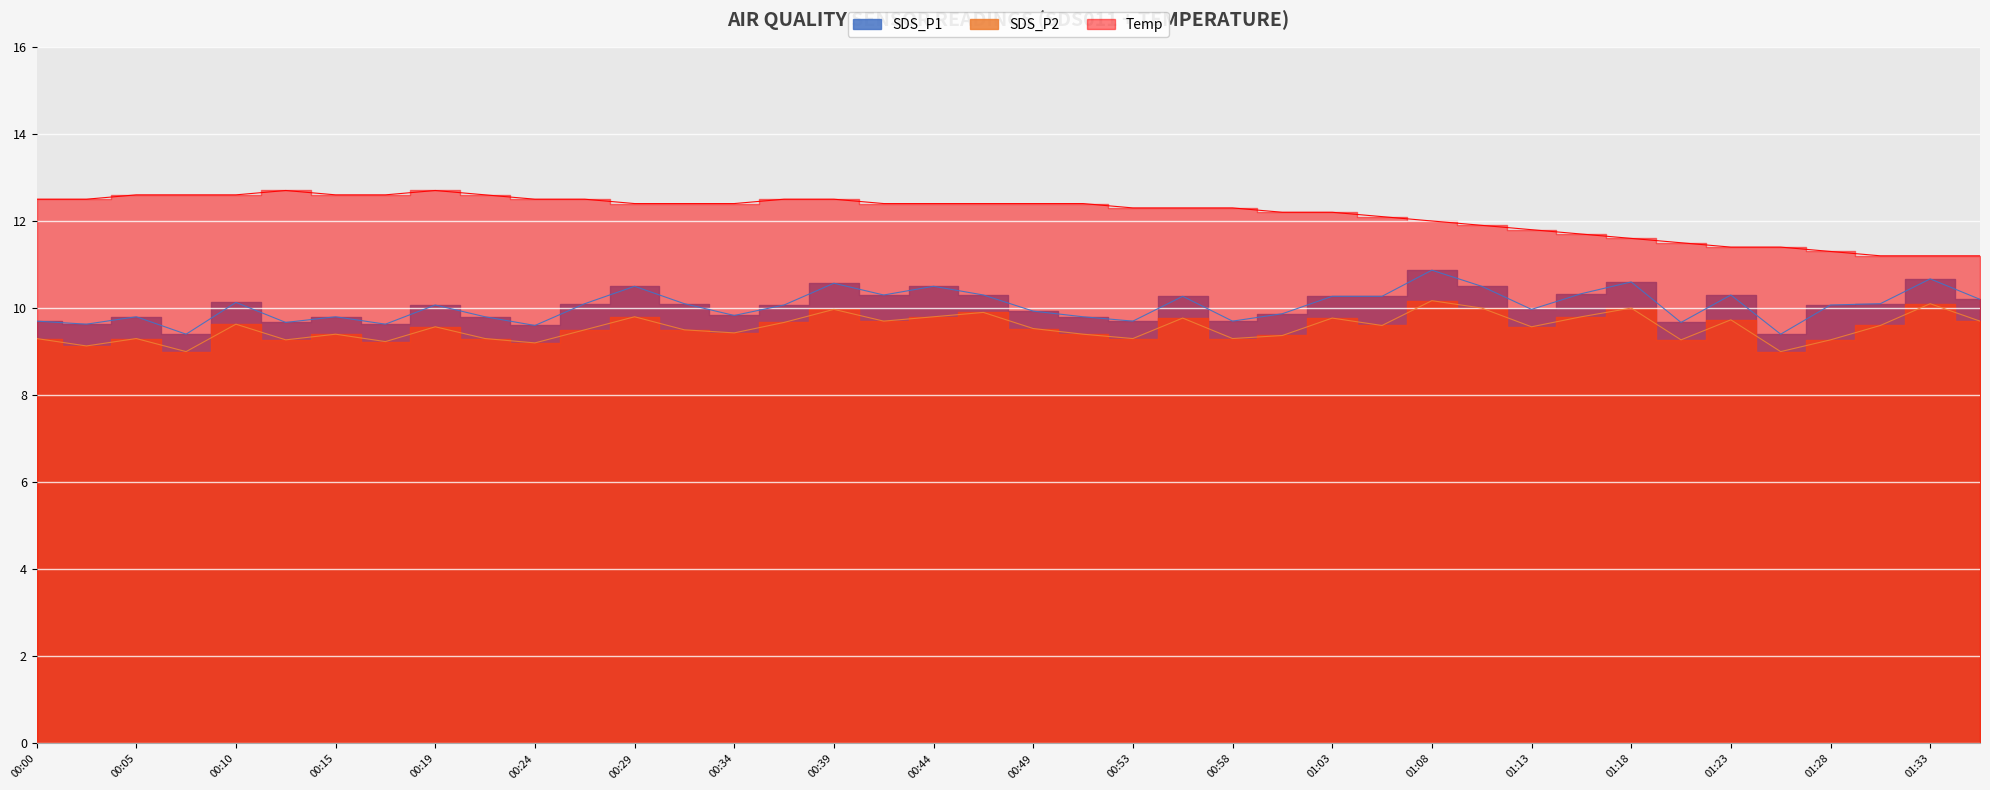

What is the sum of the Temp values at 00:17 and 01:15?

24.3